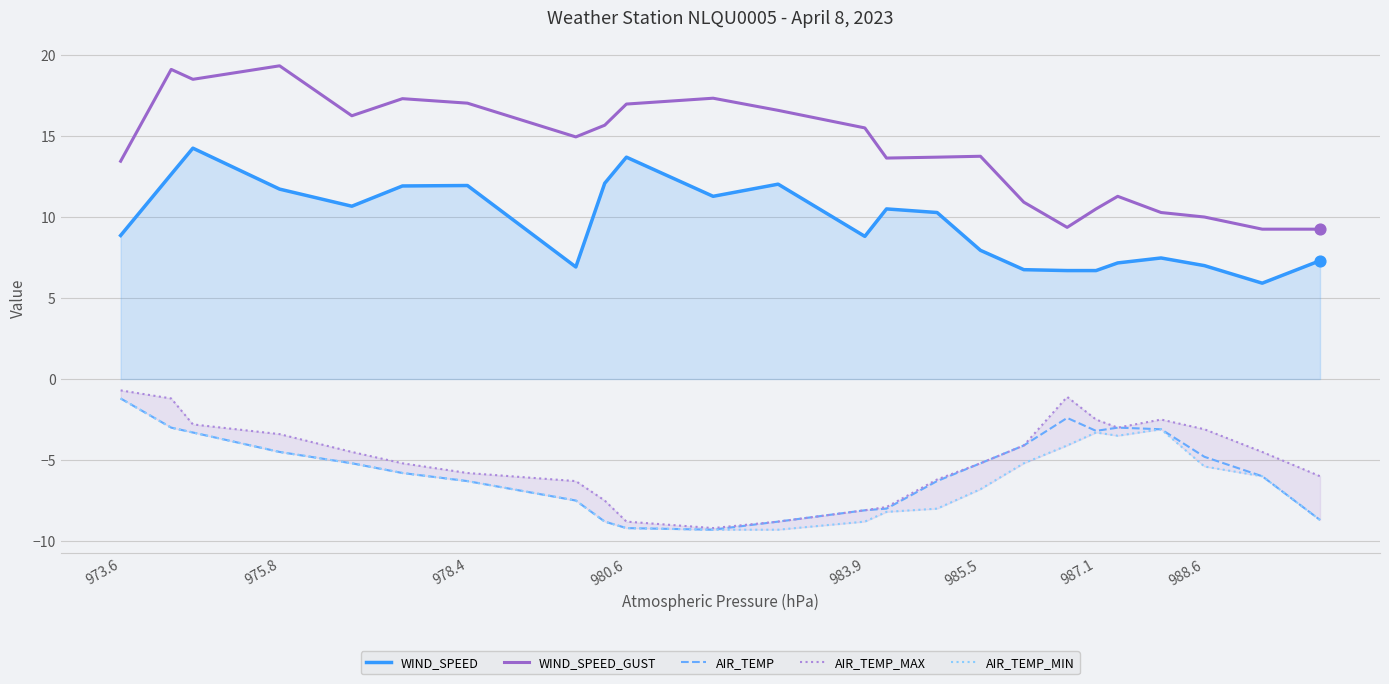

Which series has the largest Y range (max minus min)?

WIND_SPEED_GUST